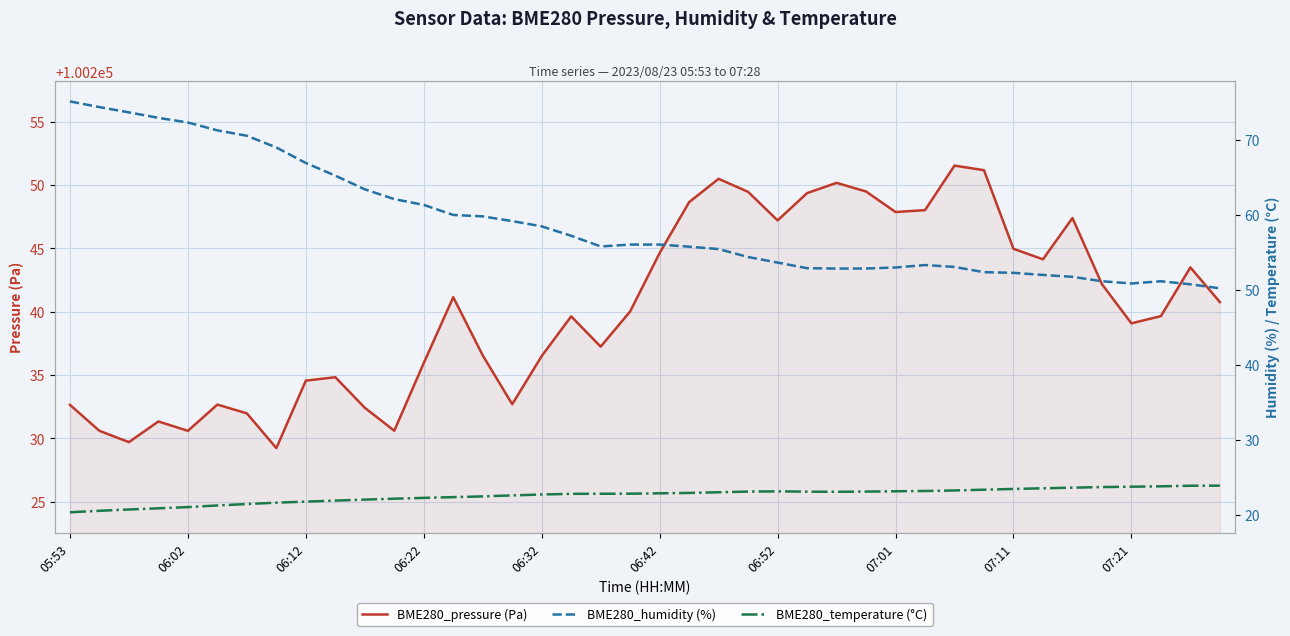

Is this an area chart (filled region under the line)?

No